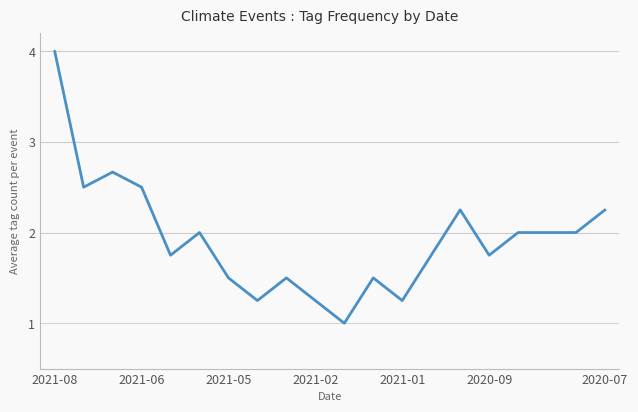

What is the smallest value displayed?

1.0